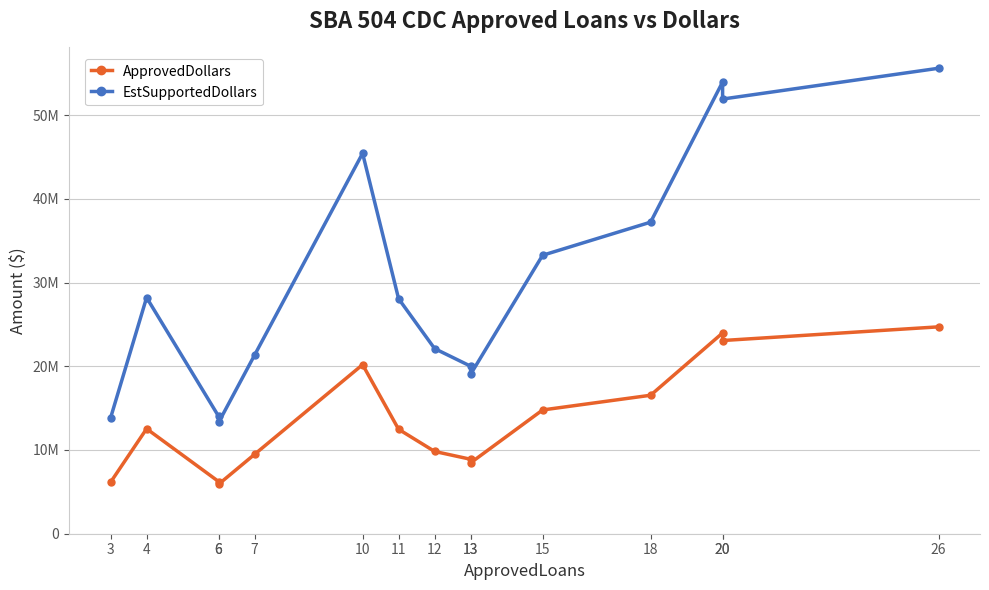

Read the ApprovedDollars value at 6, to the nearest 50.

6233000